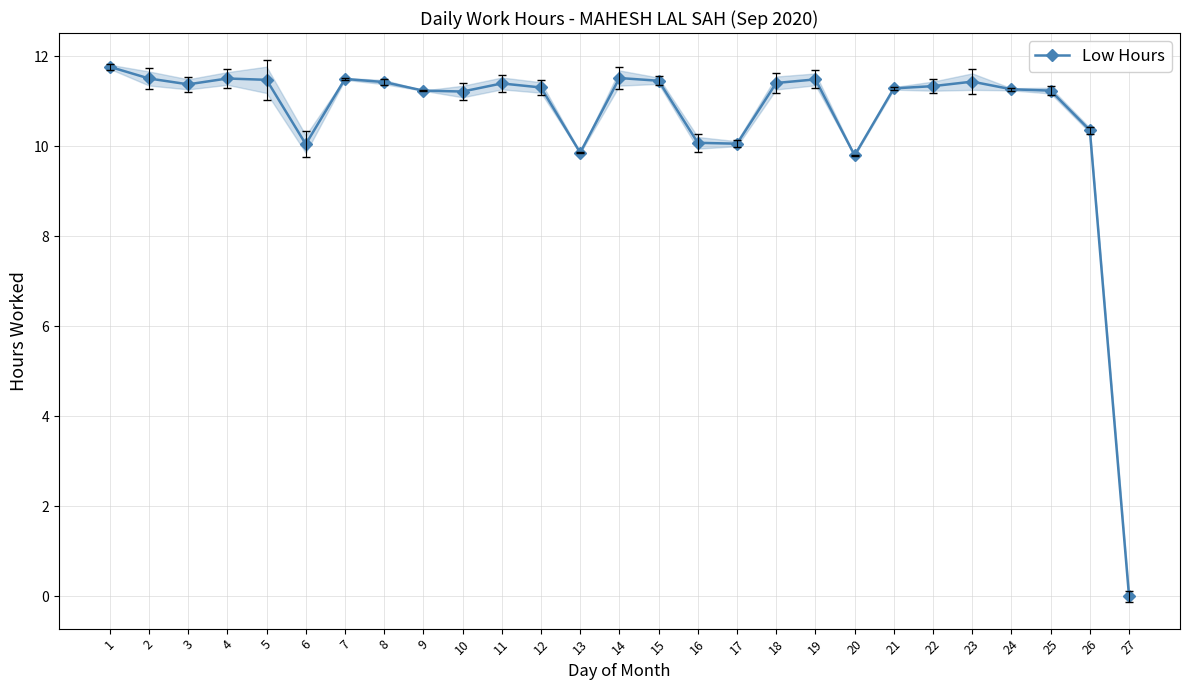

True or false: the data has more than 1 interior local peaks.

True